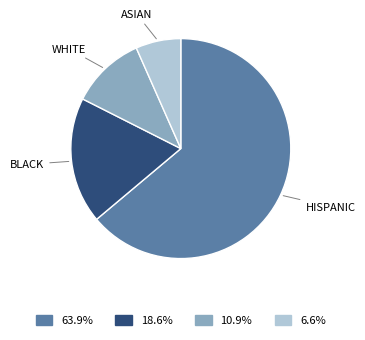

Is there a majority slice in this chart?

Yes